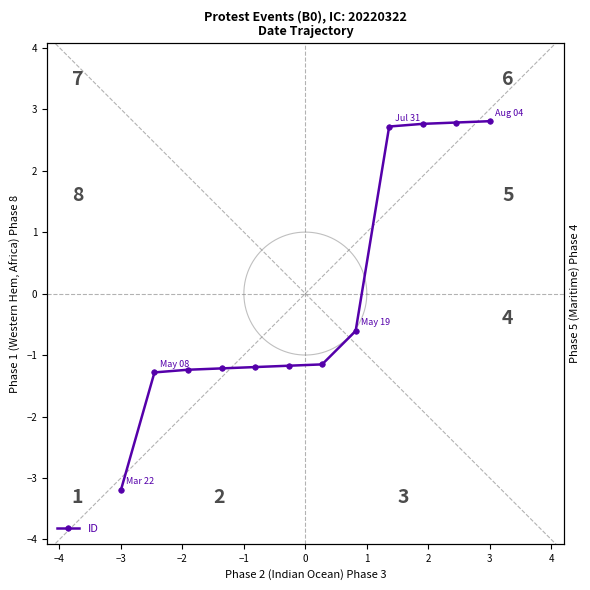

Between −5 and −1, which is larger?

−1